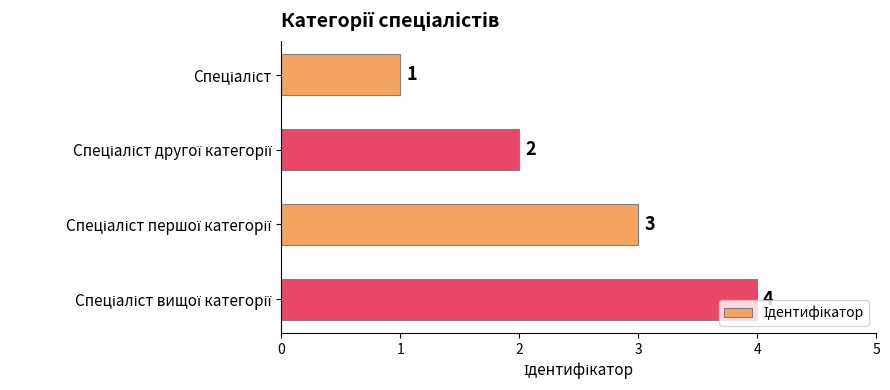

What is the value of the 2nd bar from the top?

2